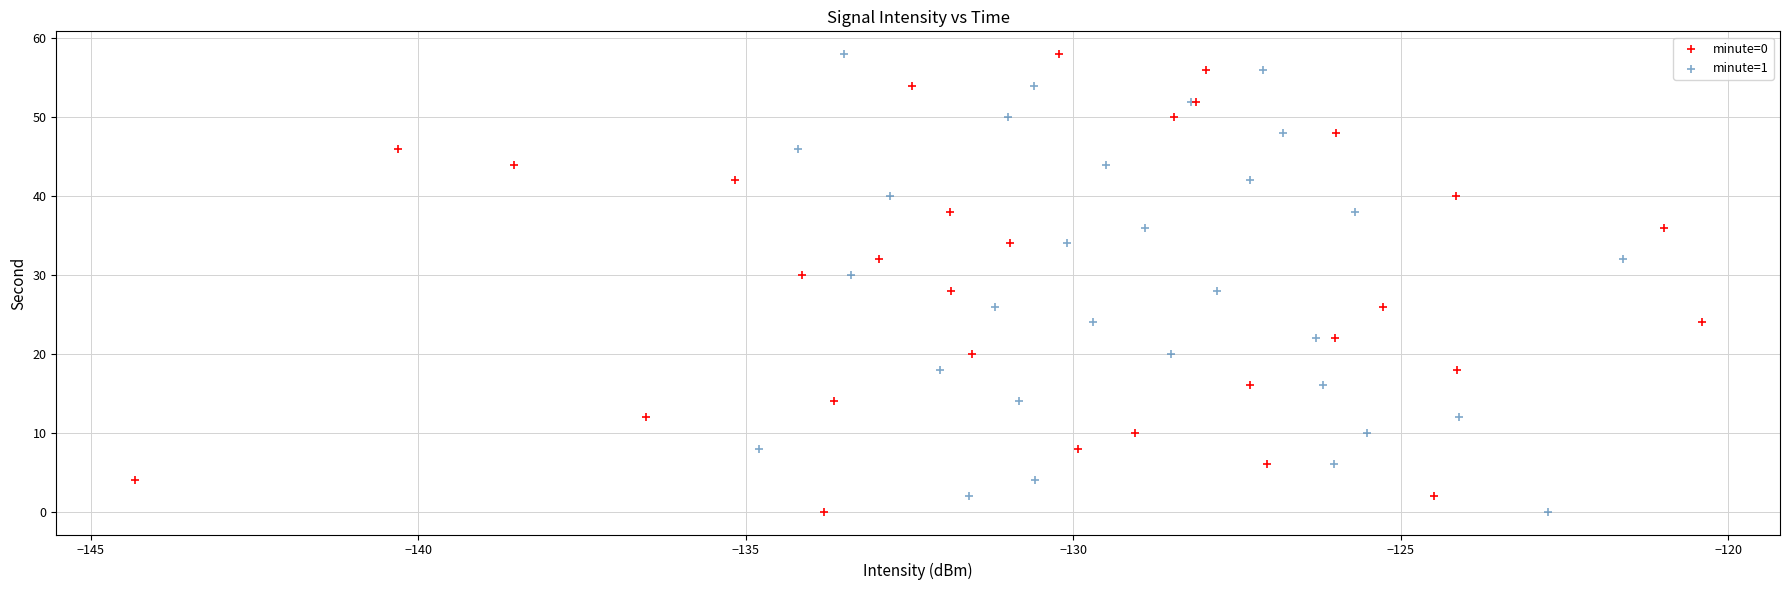

What are all the series names shown in the legend?

minute=0, minute=1